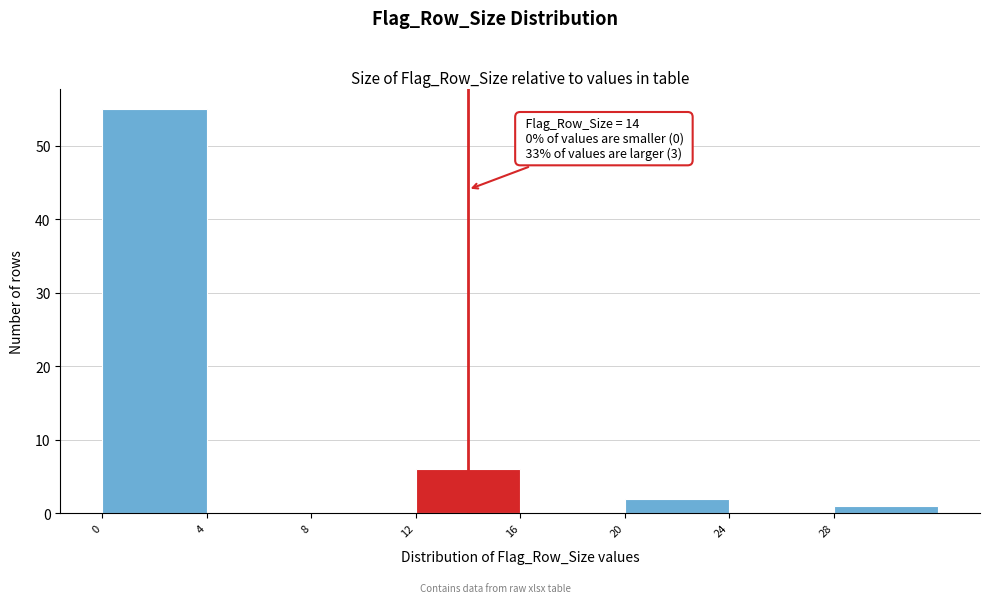

Over which range of the x-axis is the bar tallest?

0 to 4